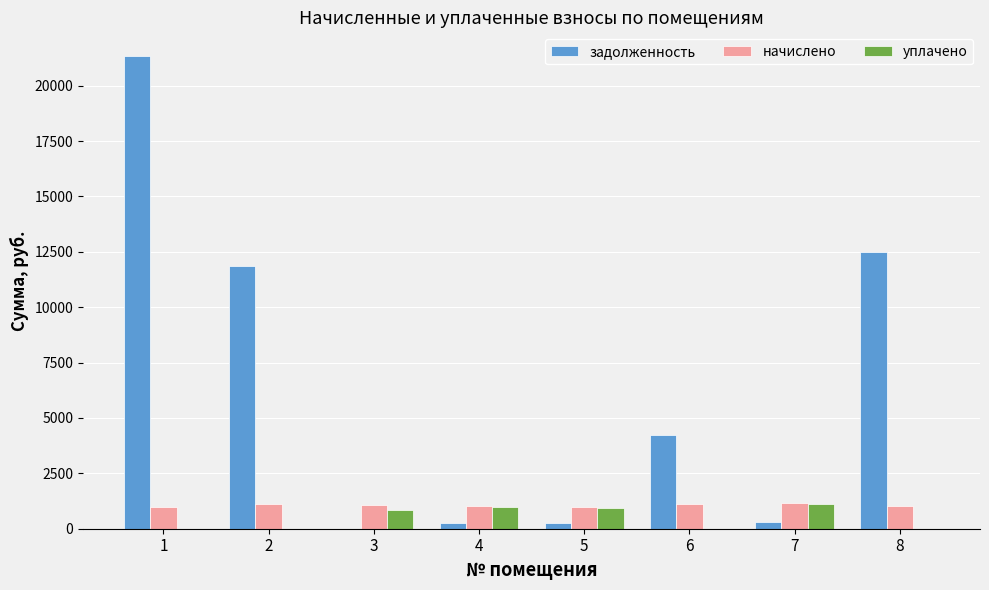

Is the value of задолженность at 1 greater than the value of начислено at 1?

Yes